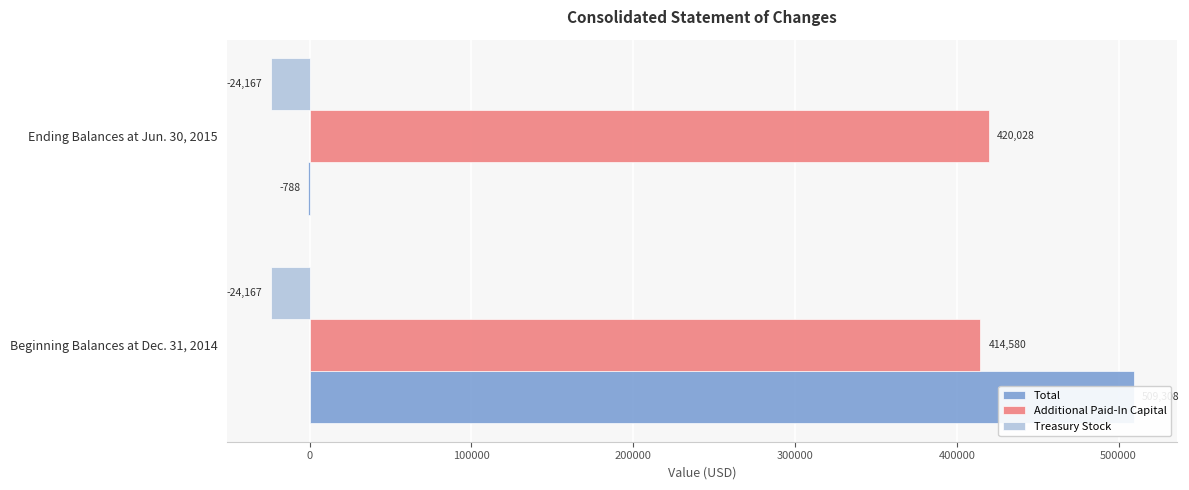

Rank the series by their maximum value, from highest to lowest.

Total, Additional Paid-In Capital, Treasury Stock